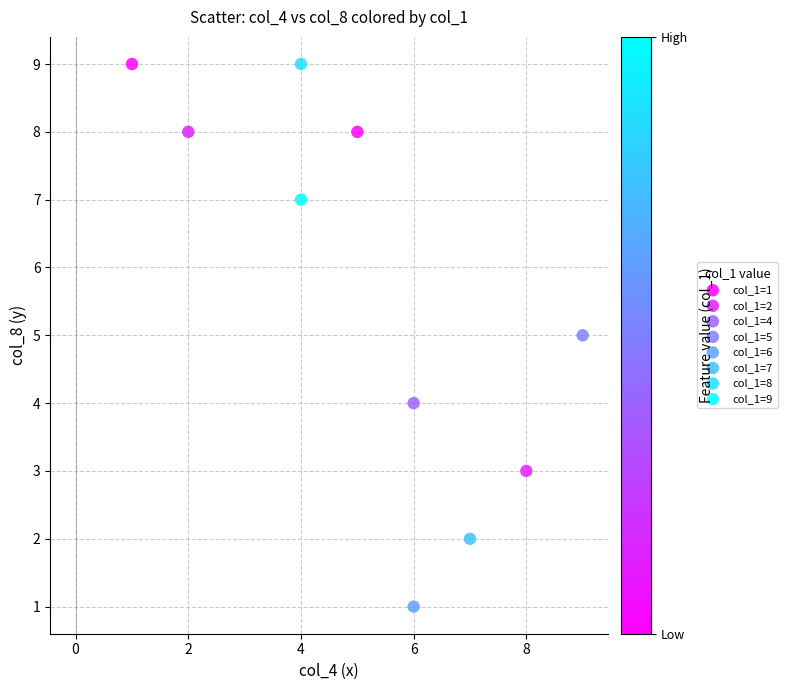

What are all the series names shown in the legend?

col_1=1, col_1=2, col_1=4, col_1=5, col_1=6, col_1=7, col_1=8, col_1=9